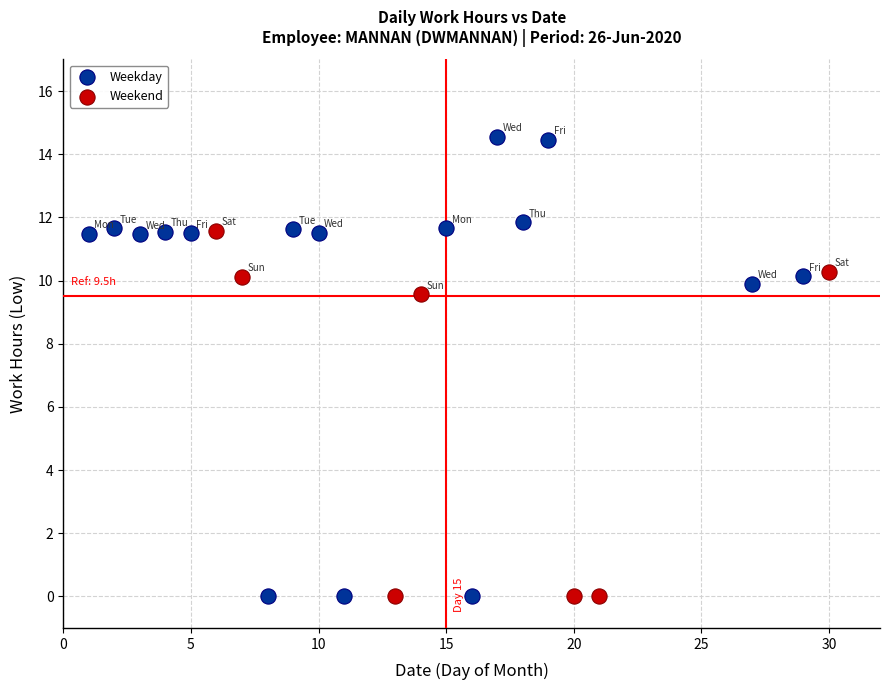

Which series contains the highest Y value?

Weekday